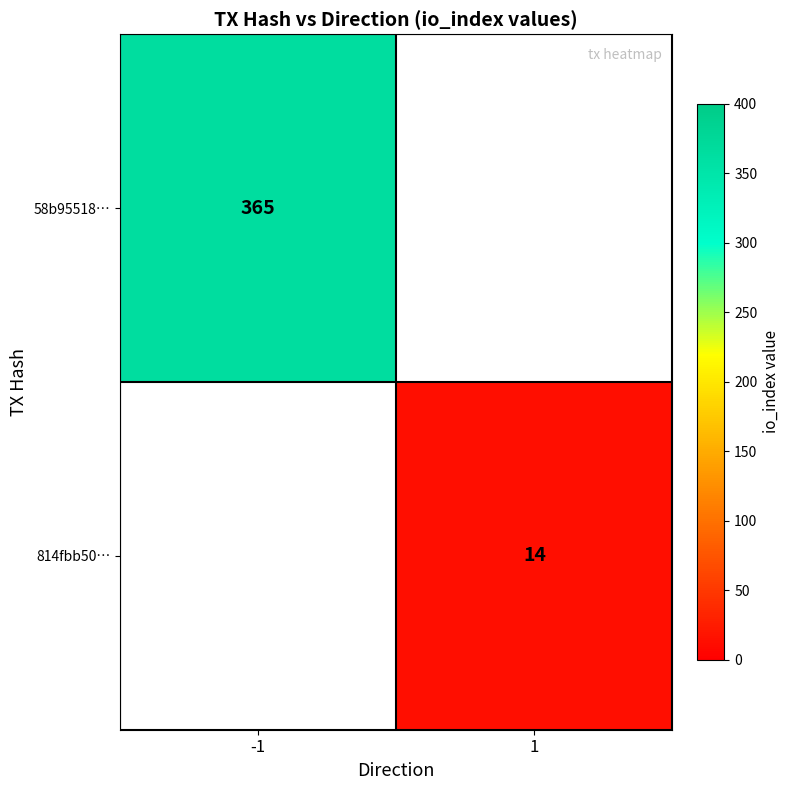

At how many categories does at least one series exceed 348?

1